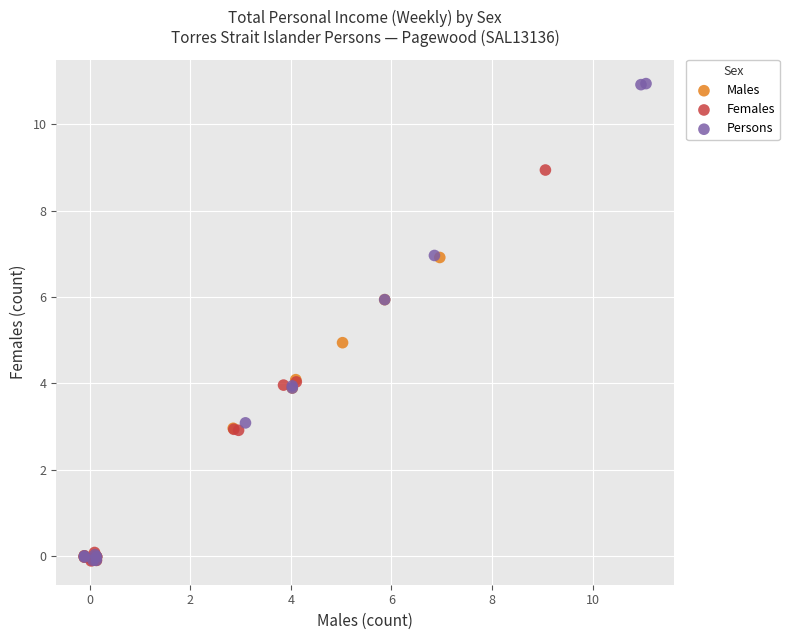

Which series has the largest Y range (max minus min)?

Persons